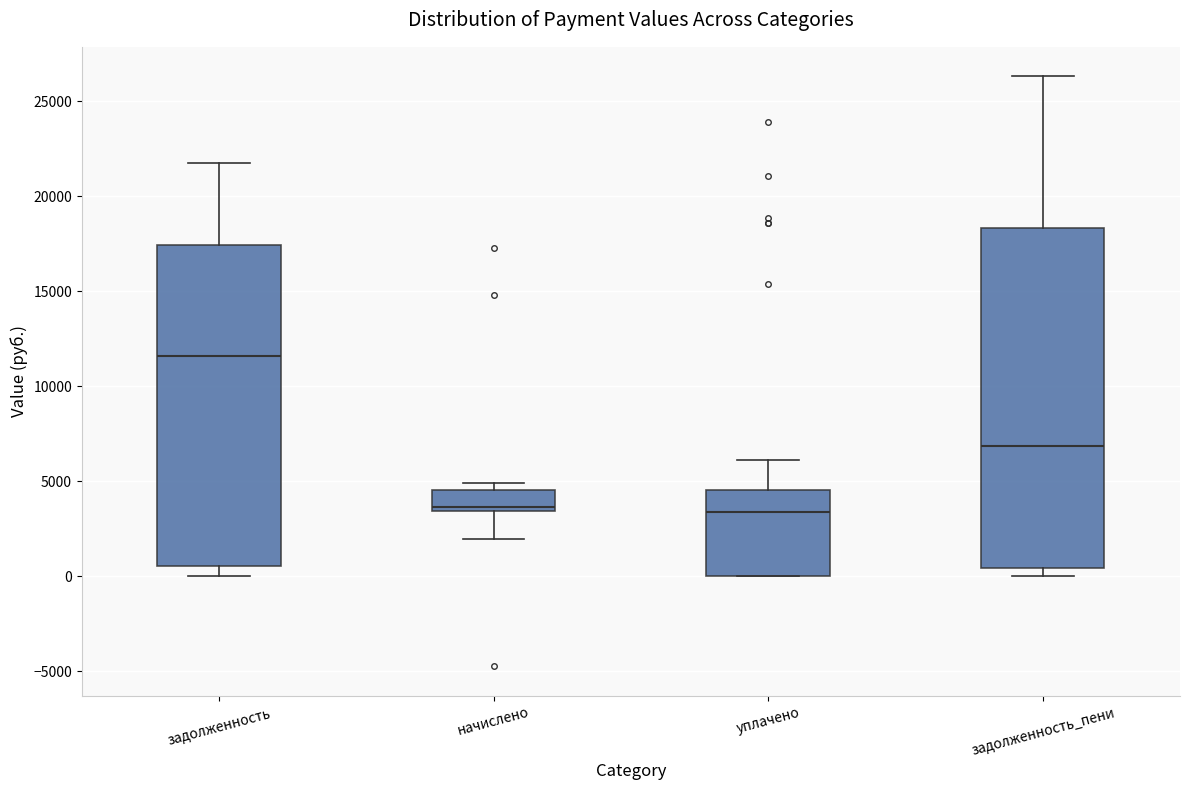

Where is the lower edge of the box for уплачено on the y-axis? The values are not printed on the chart, so give them approximately, as read against the axis.

0